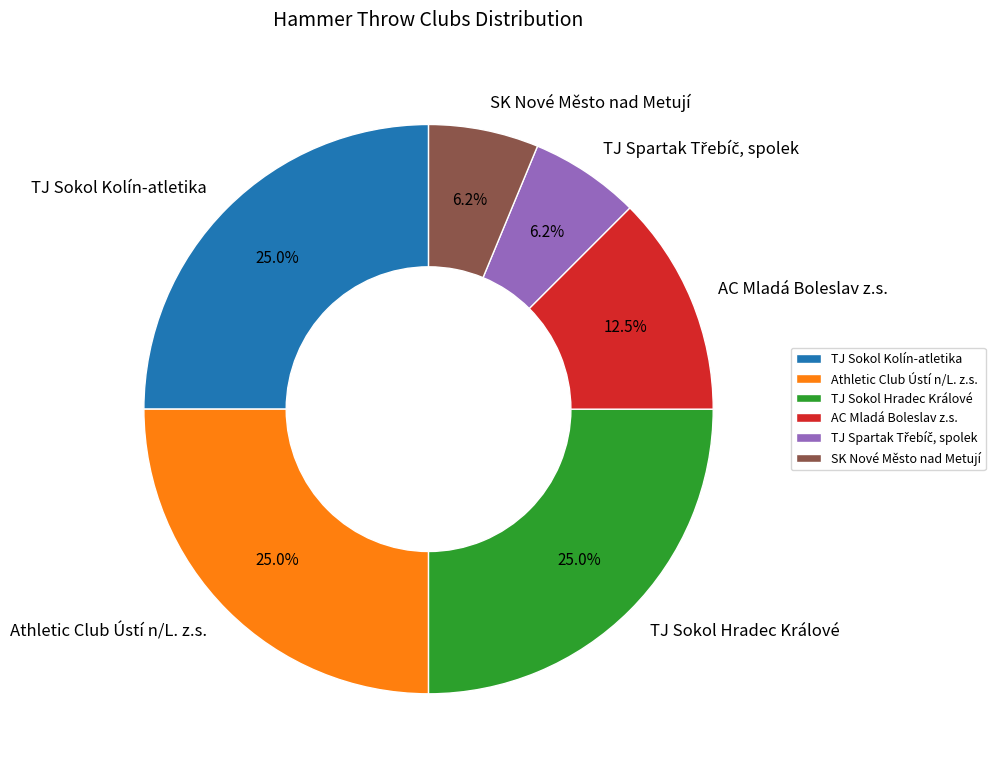

Between TJ Sokol Kolín-atletika and AC Mladá Boleslav z.s., which is larger?

TJ Sokol Kolín-atletika